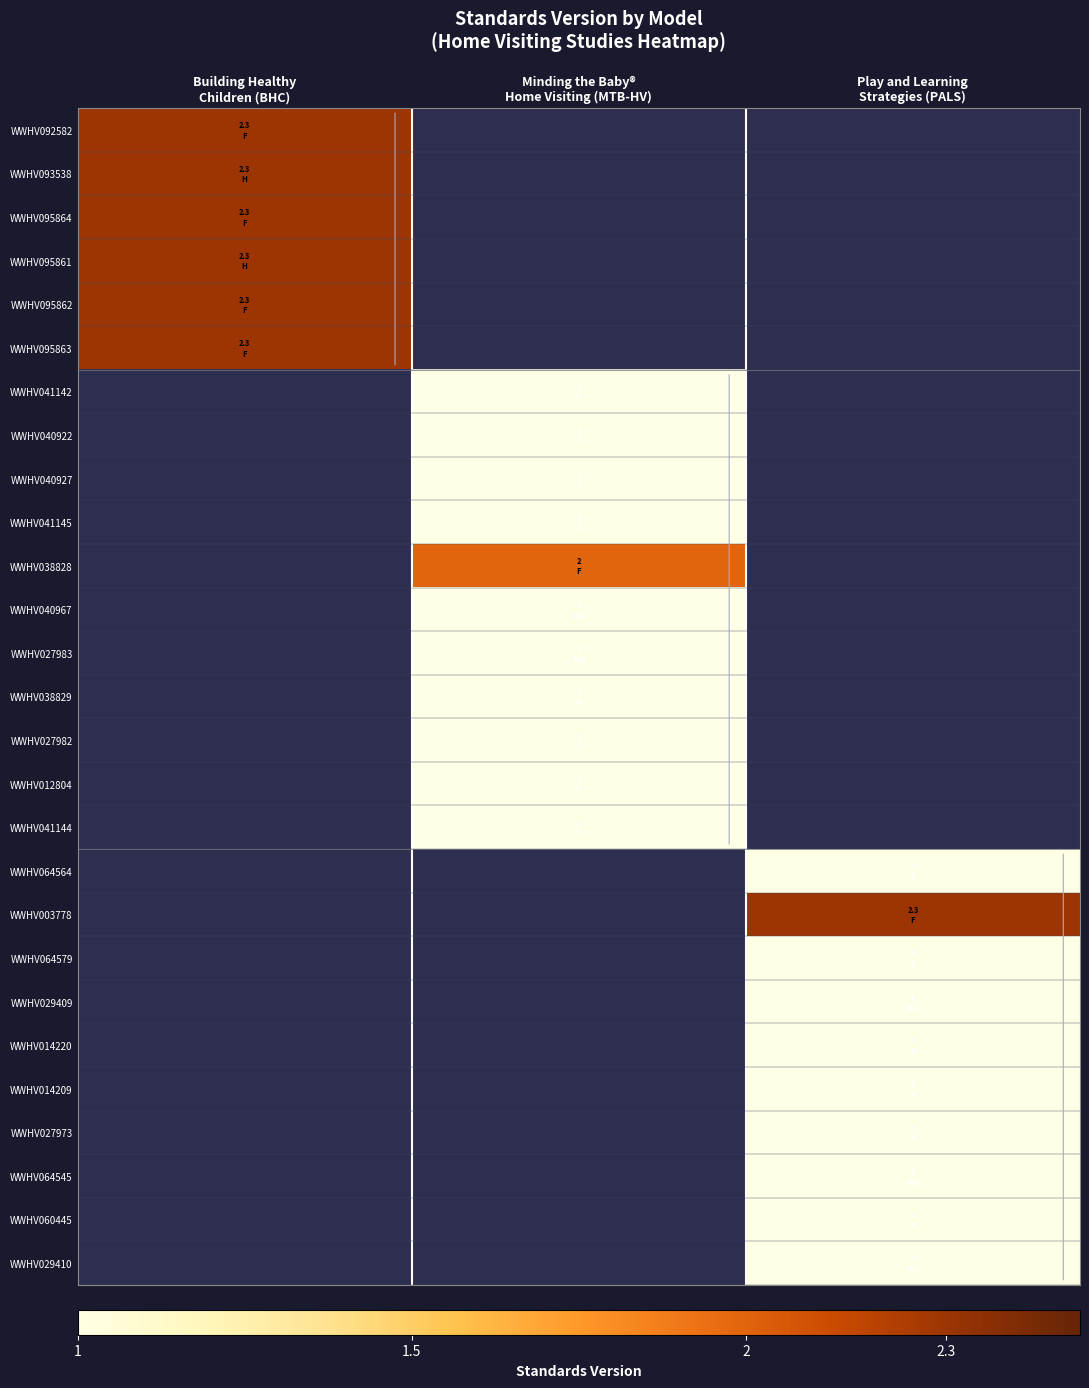

Is the value of WWHV003778 at Play and Learning Strategies (PALS) greater than the value of WWHV012804 at Play and Learning Strategies (PALS)?

No